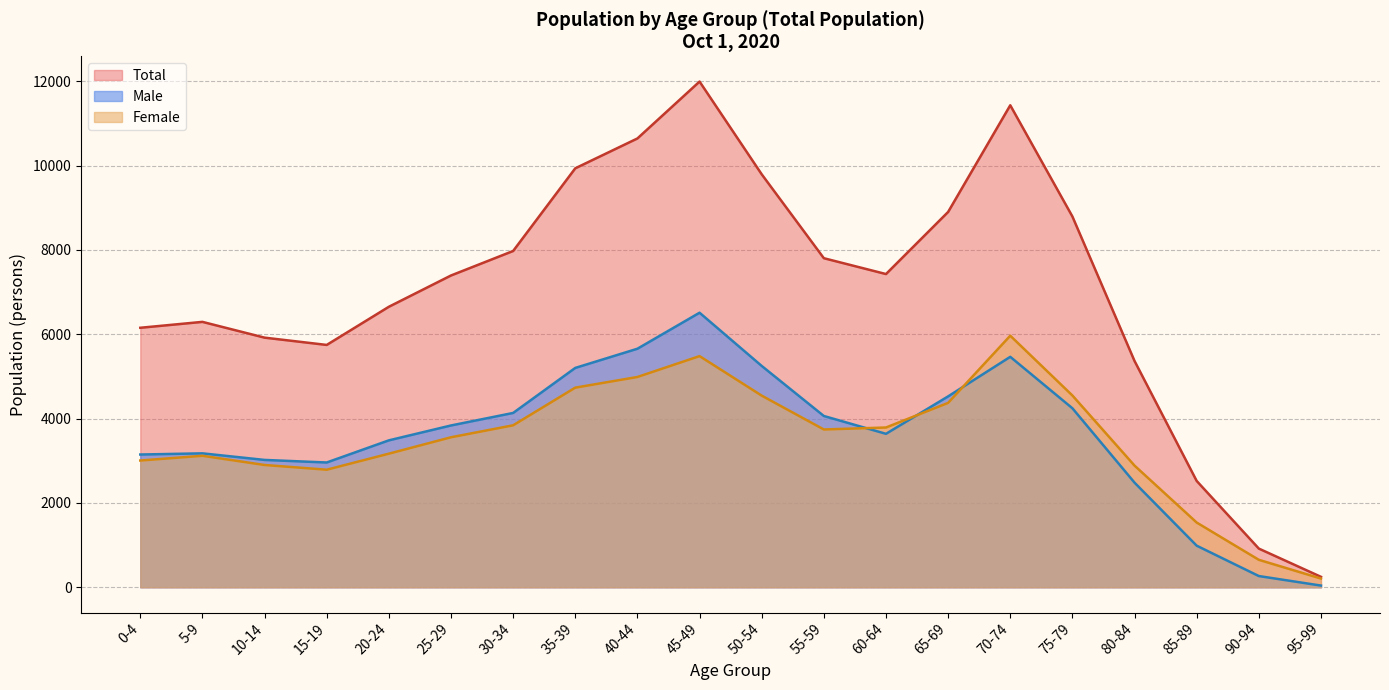

The value of Female at 70-74 is 2113. True or false?

False